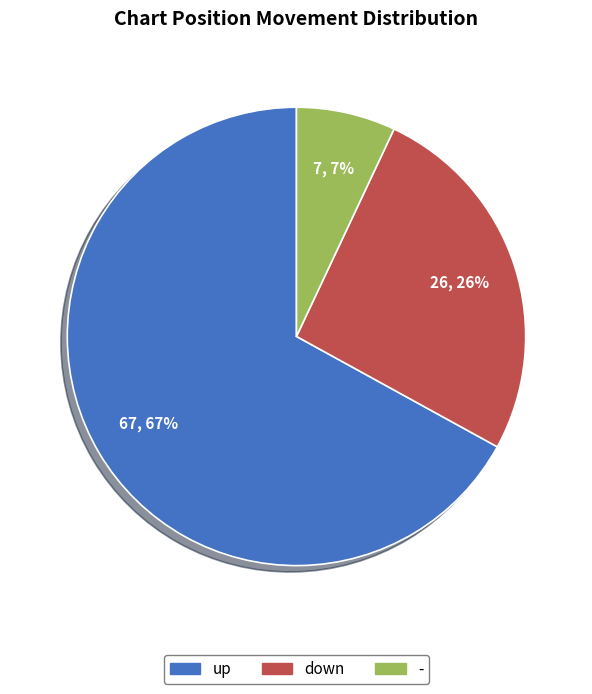

What is the ratio of the value at - to the value at down?

0.3